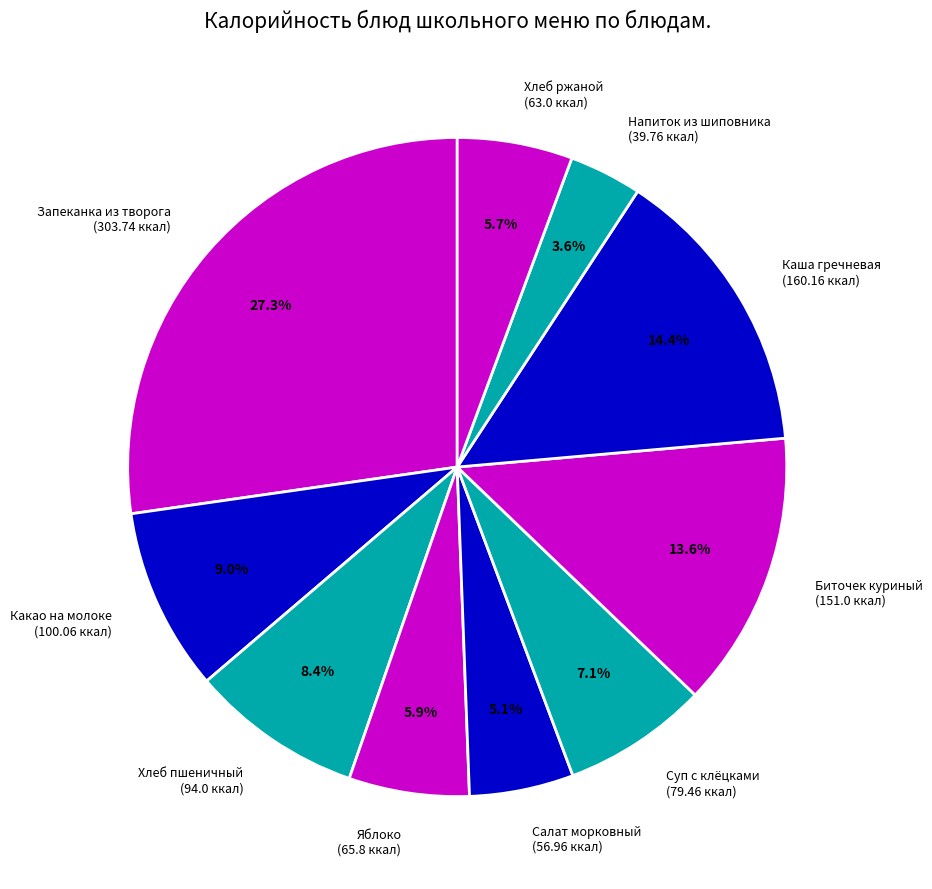

Which has a higher value, Биточек куриный (151.0 ккал) or Запеканка из творога (303.74 ккал)?

Запеканка из творога (303.74 ккал)